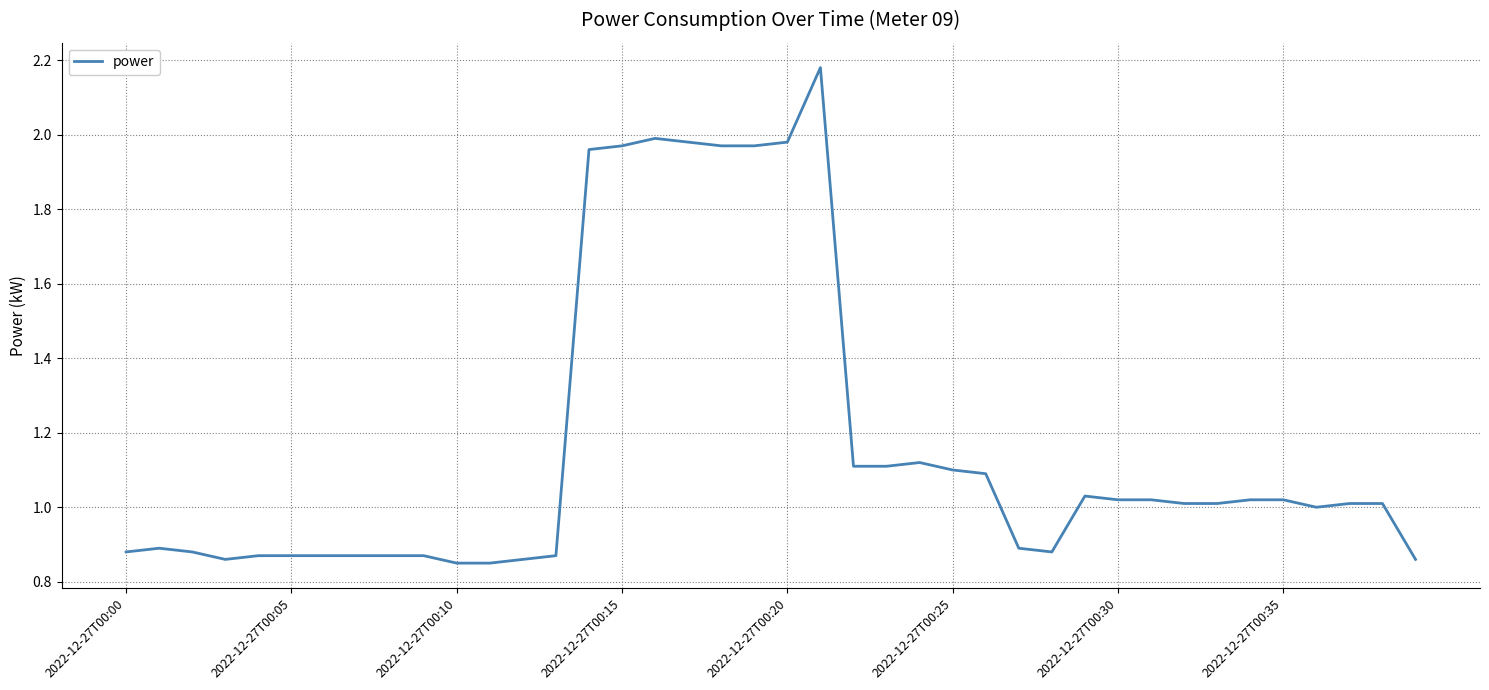

What is the difference between the maximum and minimum values?

1.3